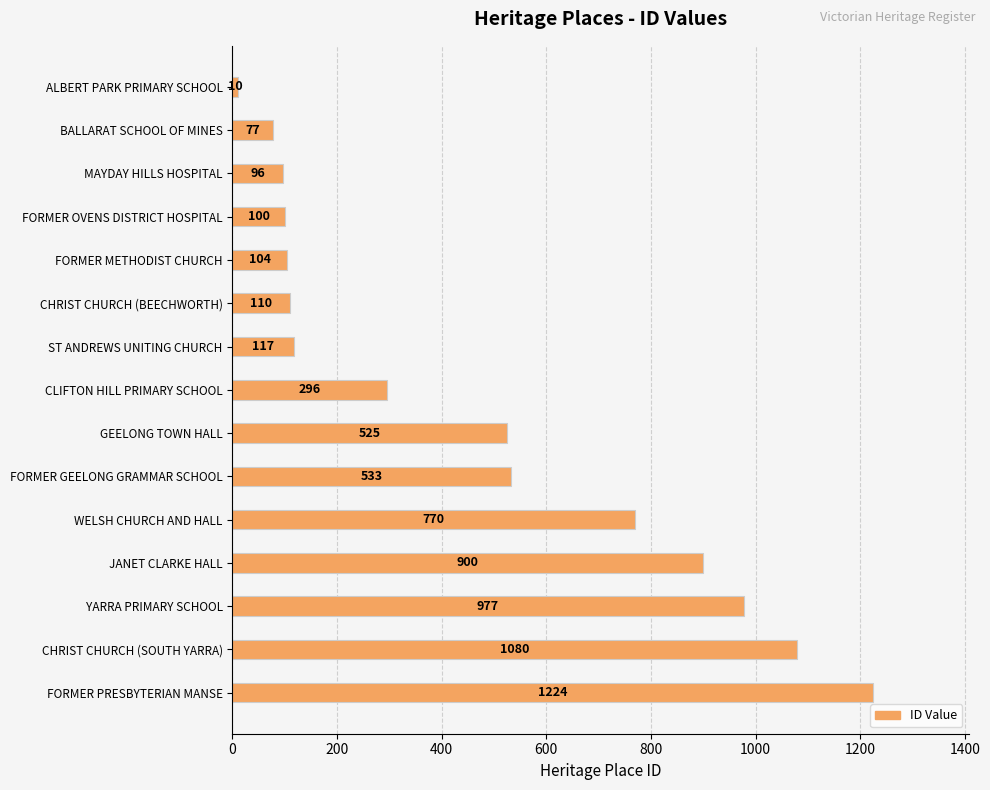

What is the sum of all values?

6919